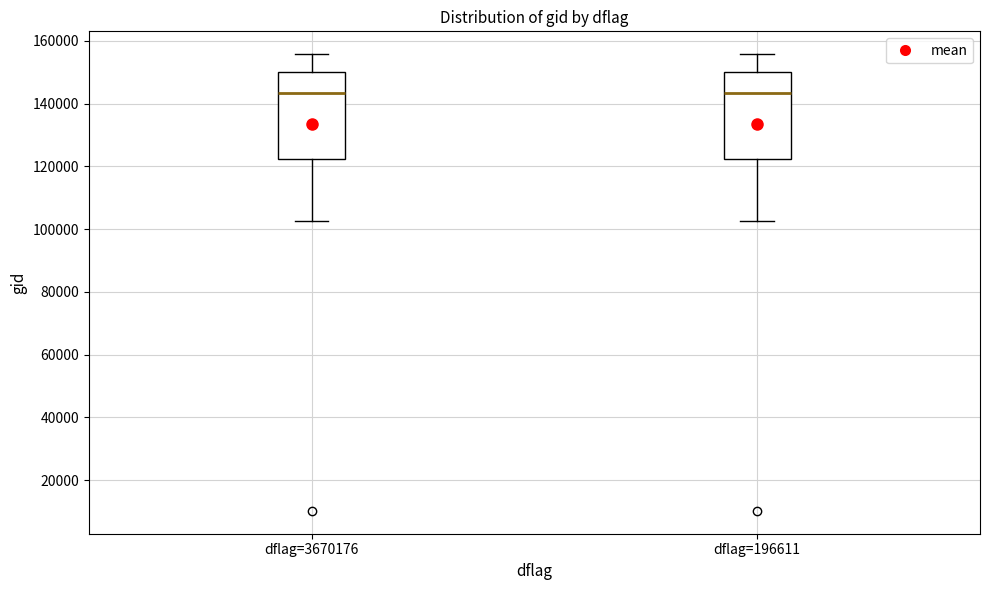

Reading left to right, transcribe this box plot: for each box, give where its median line is, the range the box spans, and where its two whiskers end, as read against the y-axis. The values are not printed on the chart, so give them approximately, as read against the axis.

dflag=3670176: median 144000, box 122000 to 150000, whiskers 102000 to 156000
dflag=196611: median 144000, box 122000 to 150000, whiskers 102000 to 156000